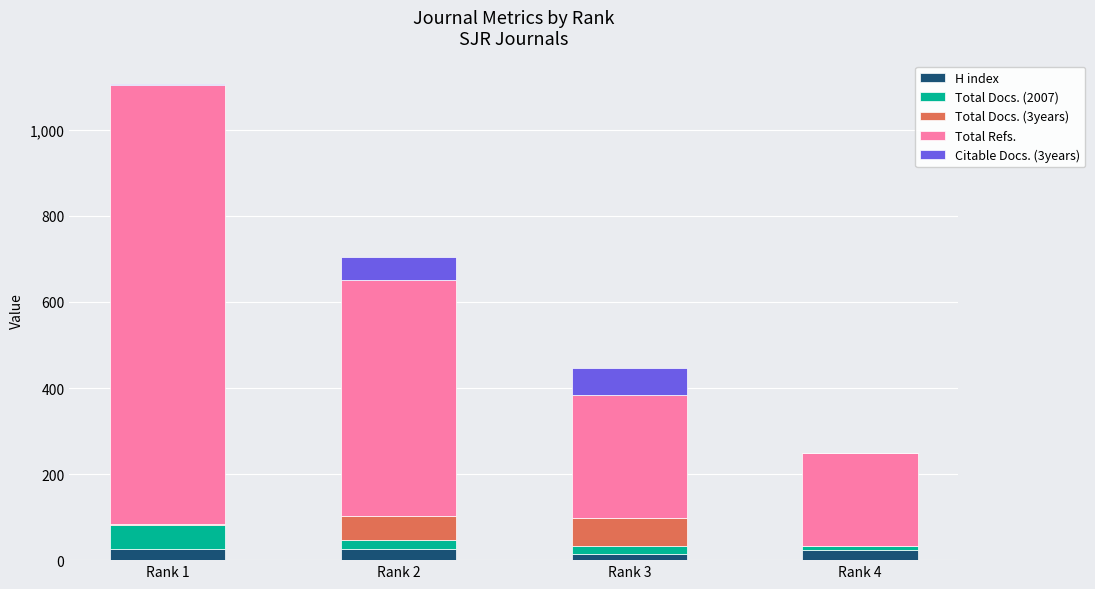

What is the maximum value for H index?

26